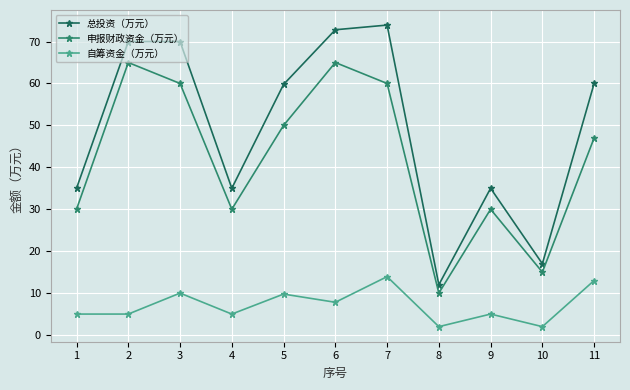

Which series has the largest total across all categories?

总投资（万元）